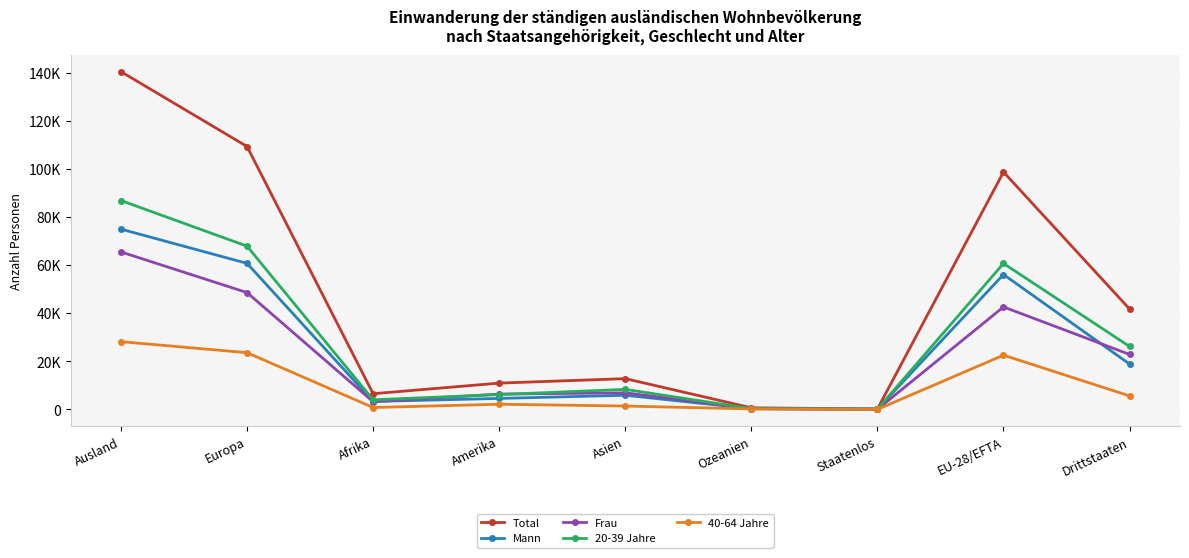

What is the label of the 2nd point from the left?

Europa